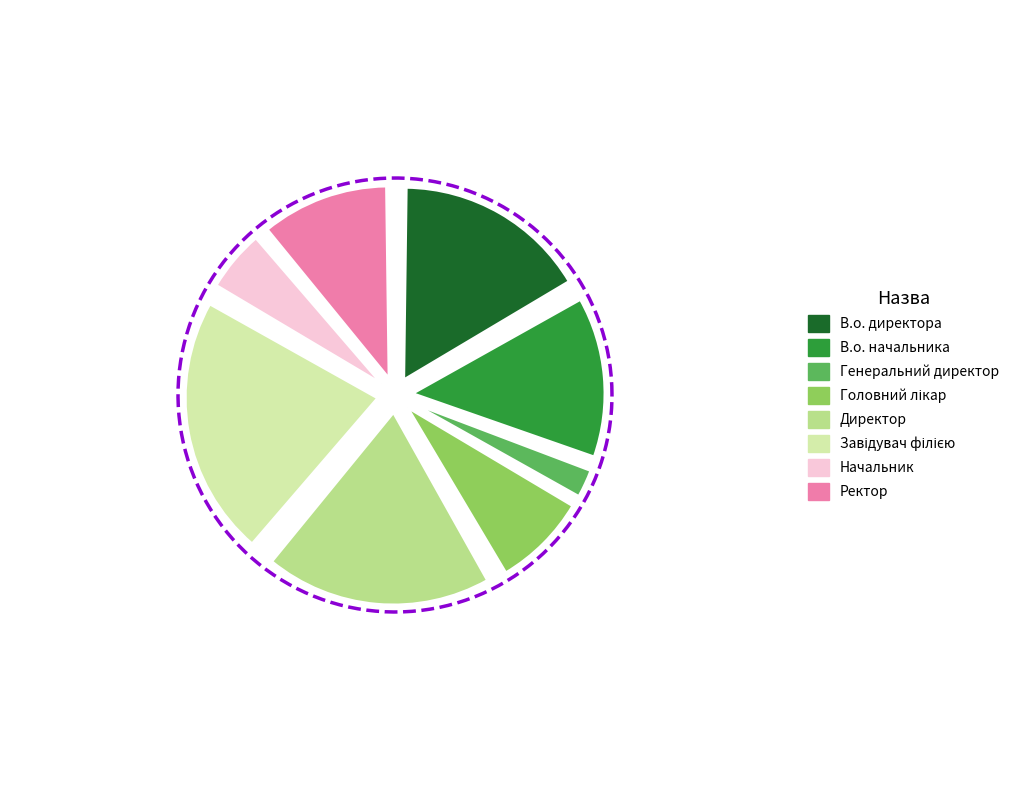

What percentage is the В.о. начальника slice, to the nearest percent?

14%